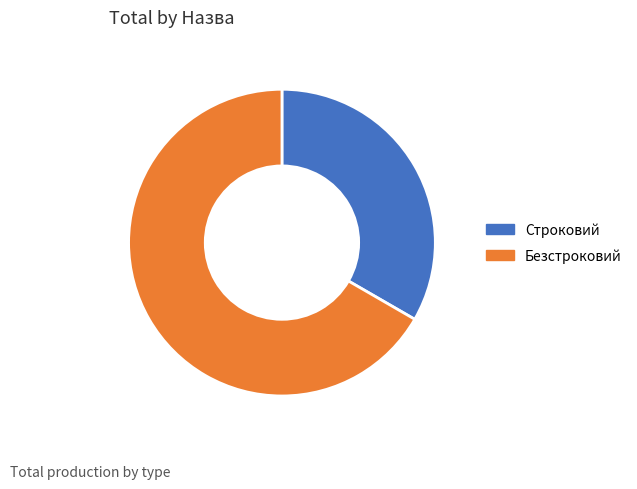

Do Безстроковий and Строковий together represent more than half of the pie?

Yes